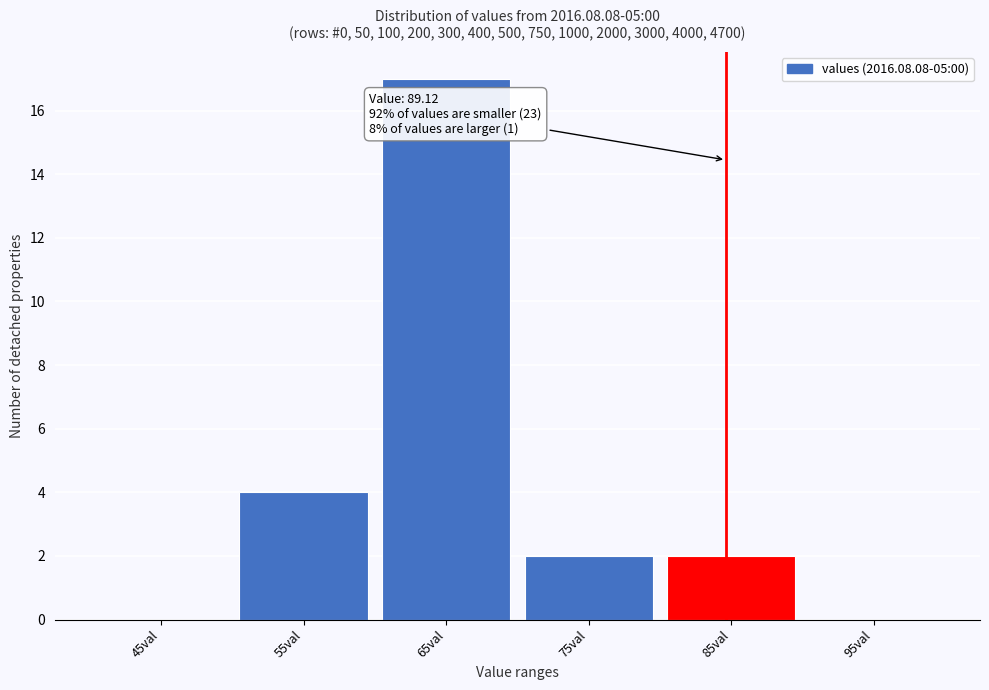

Reading right to left, transcribe all the data shown in this chart.

95val=0	85val=2	75val=2	65val=17	55val=4	45val=0